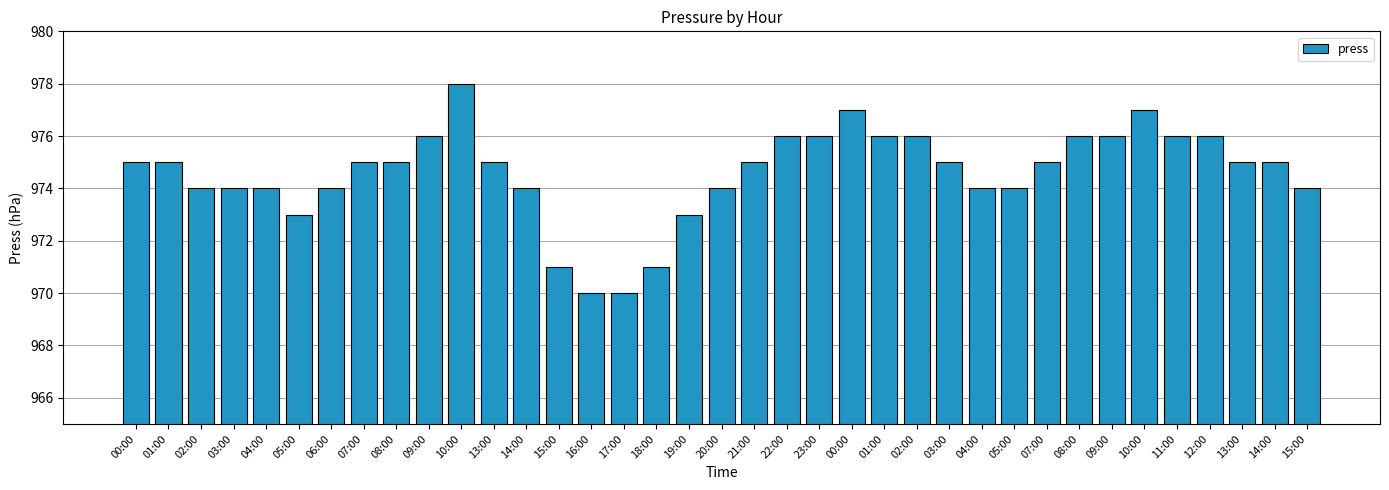

The chart shows a value of 976 at 01:00. True or false?

True